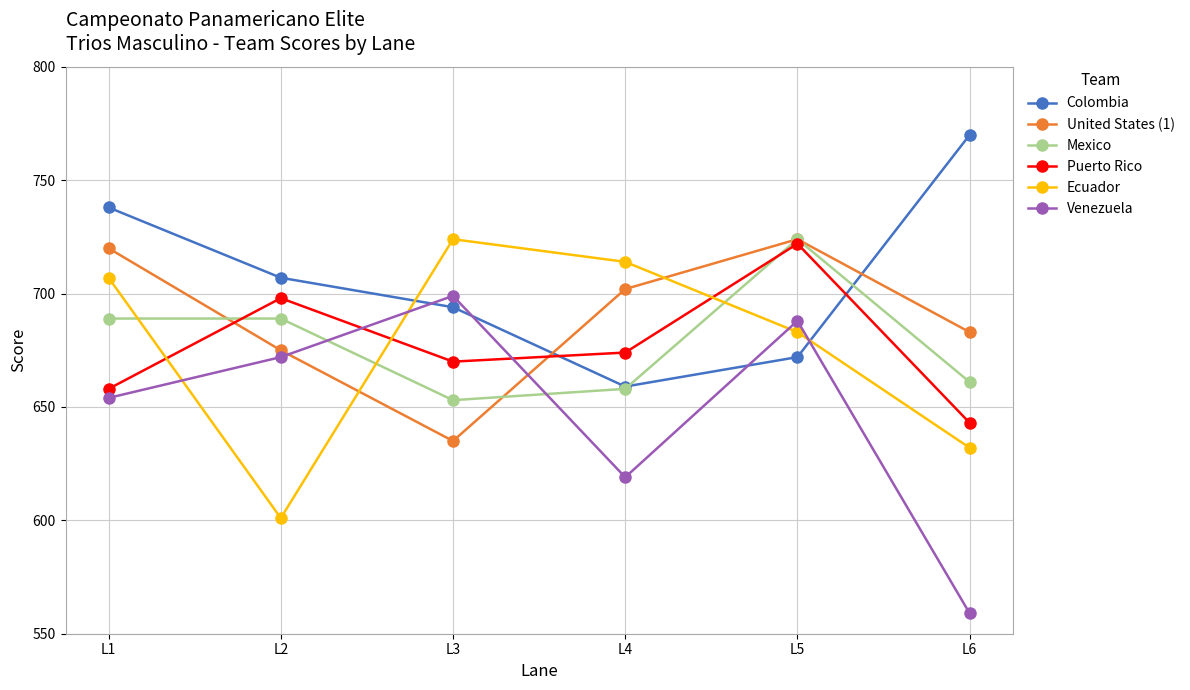

Does the chart display data point markers on the line(s)?

Yes